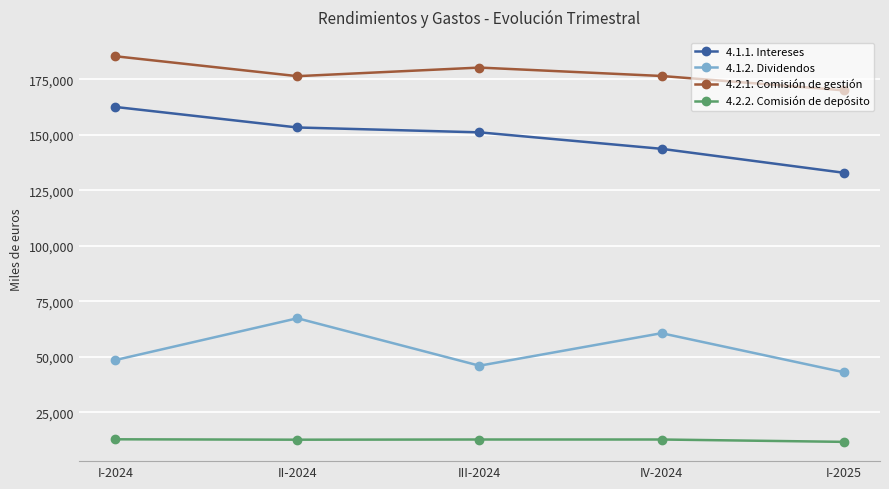

Rank the series by their maximum value, from lowest to highest.

4.2.2. Comisión de depósito, 4.1.2. Dividendos, 4.1.1. Intereses, 4.2.1. Comisión de gestión